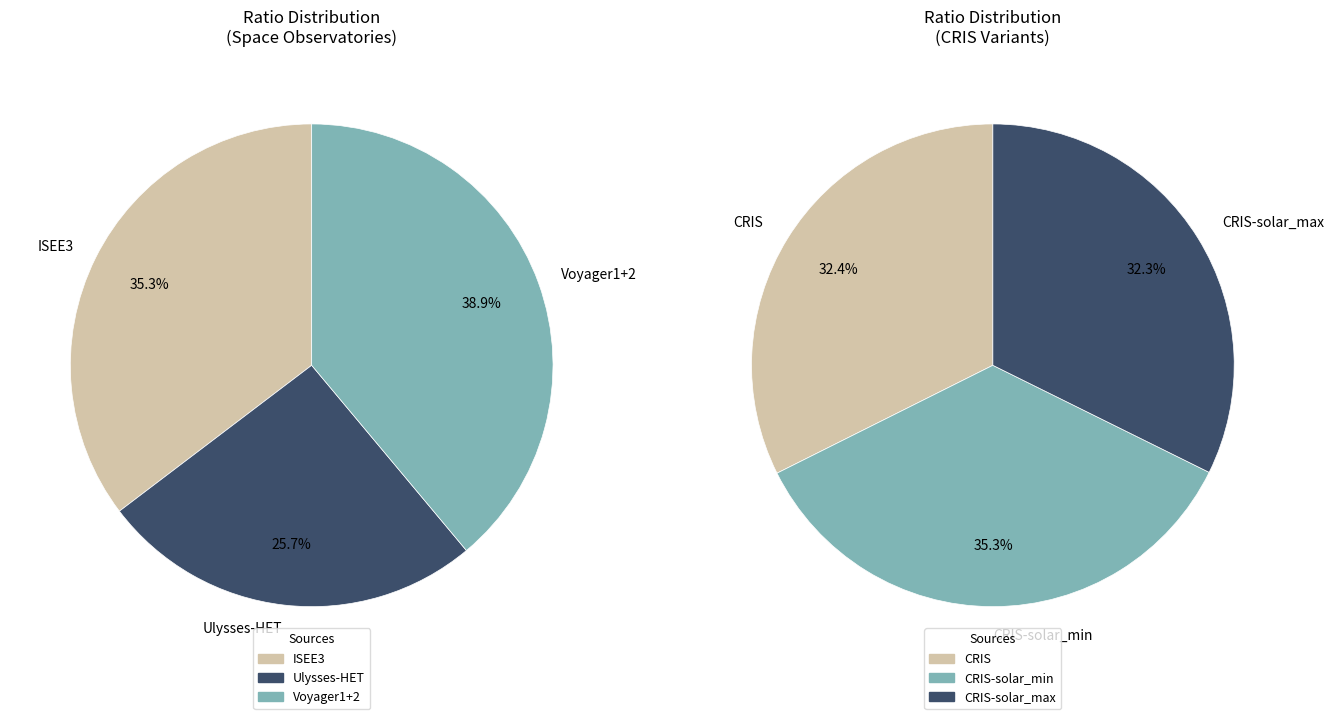

What is the largest slice in the pie chart?

Voyager1+2